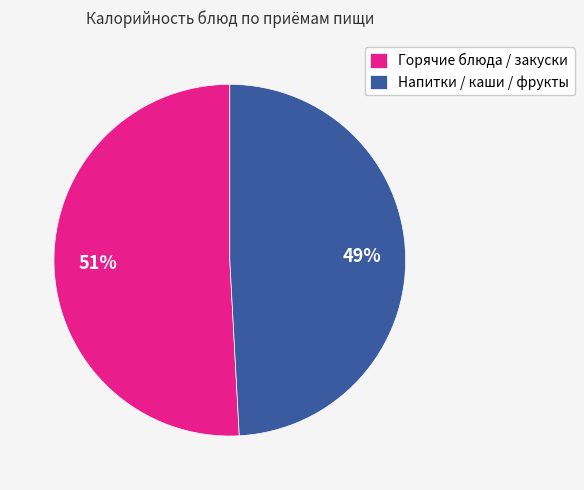

Count the number of slices in the pie.

2